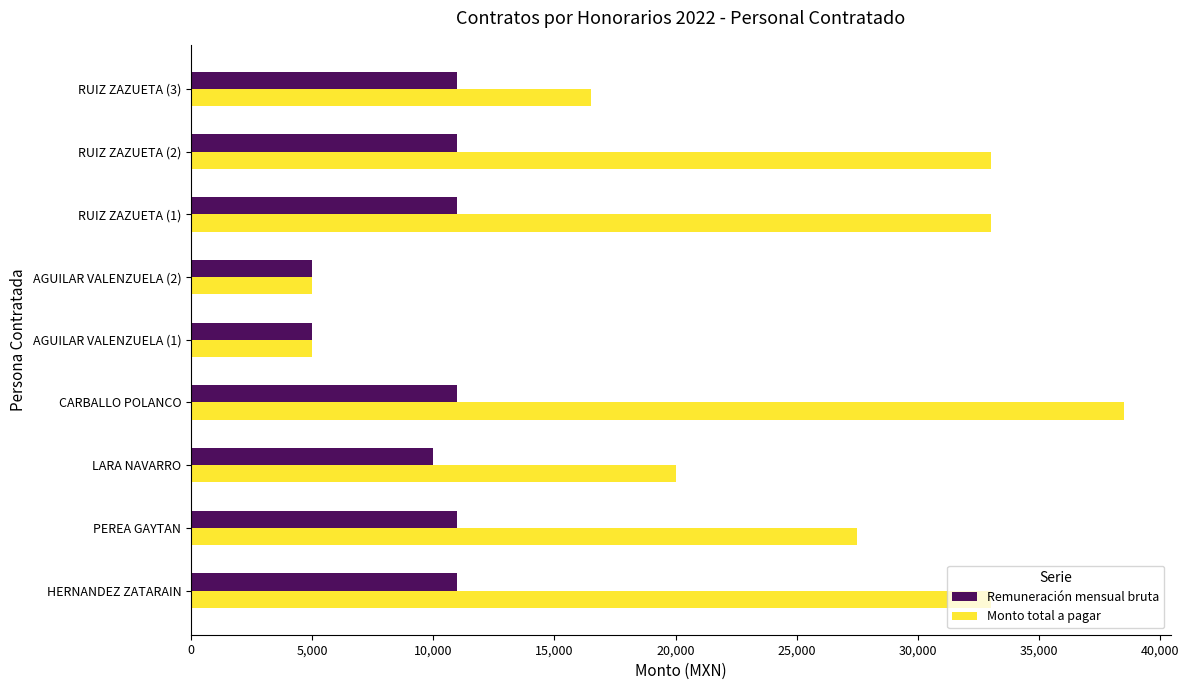

What is the smallest value displayed?

5000